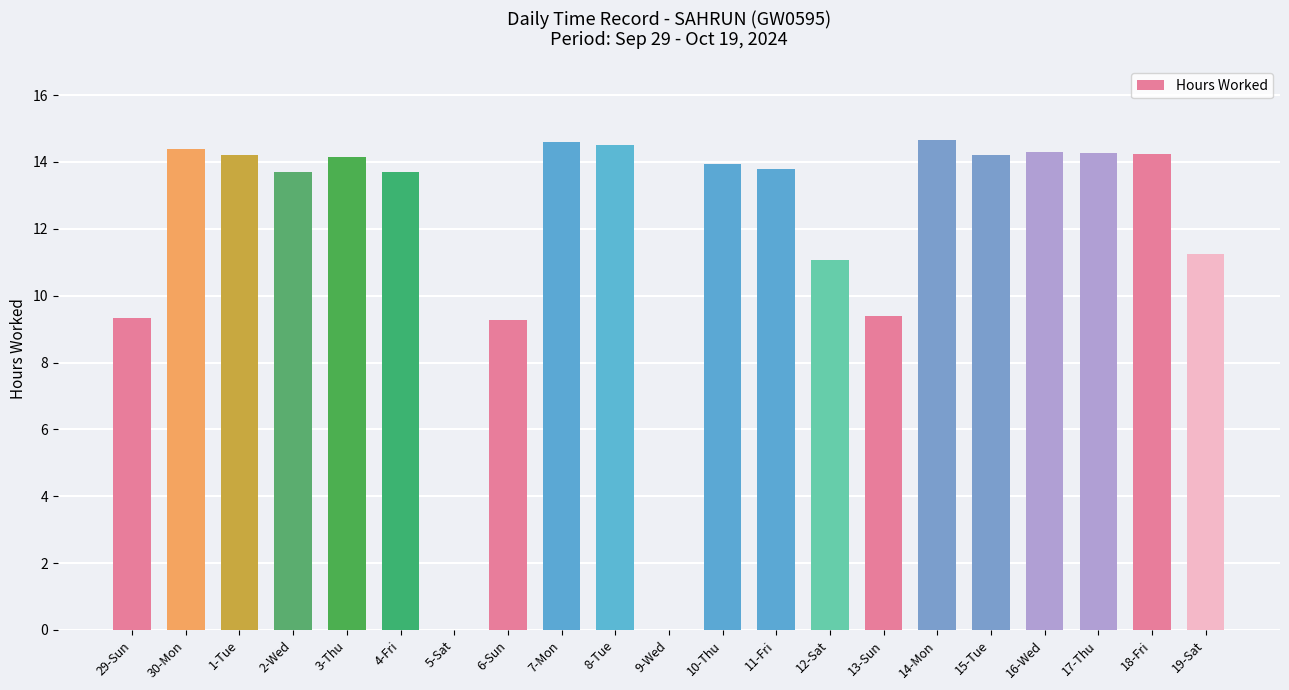

Where does the data first go above 13?

30-Mon